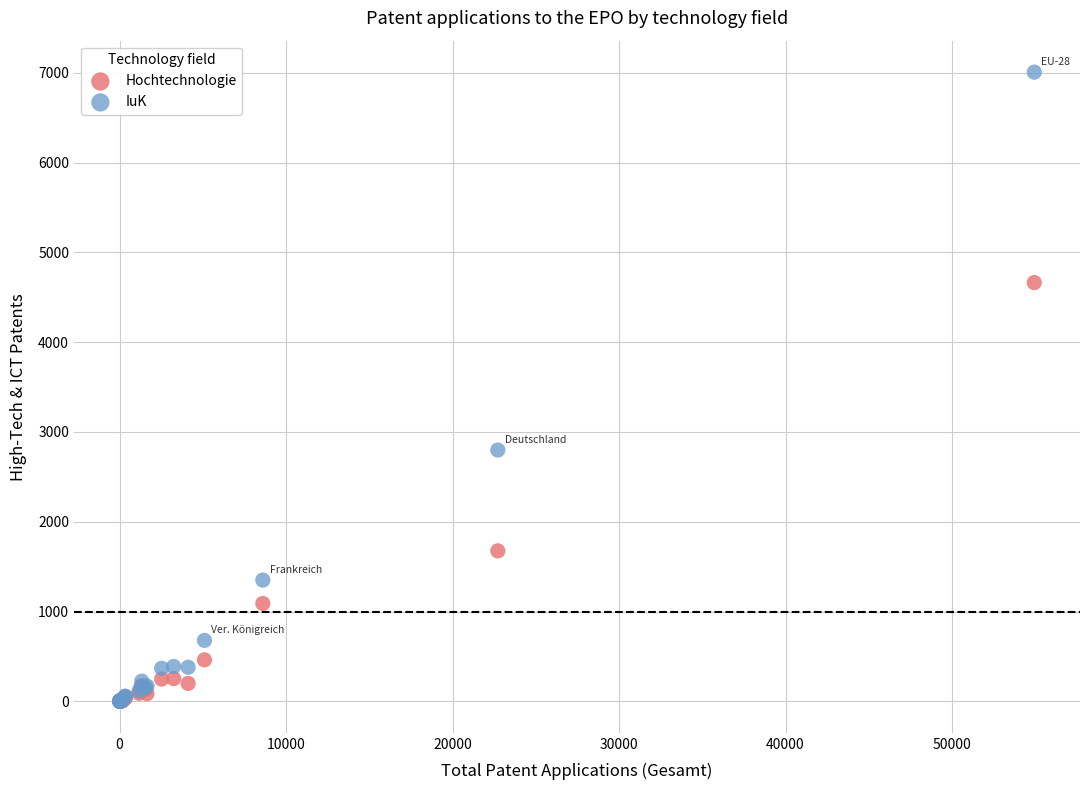

Across all series, what Y value is closest to 3503?

2798.4